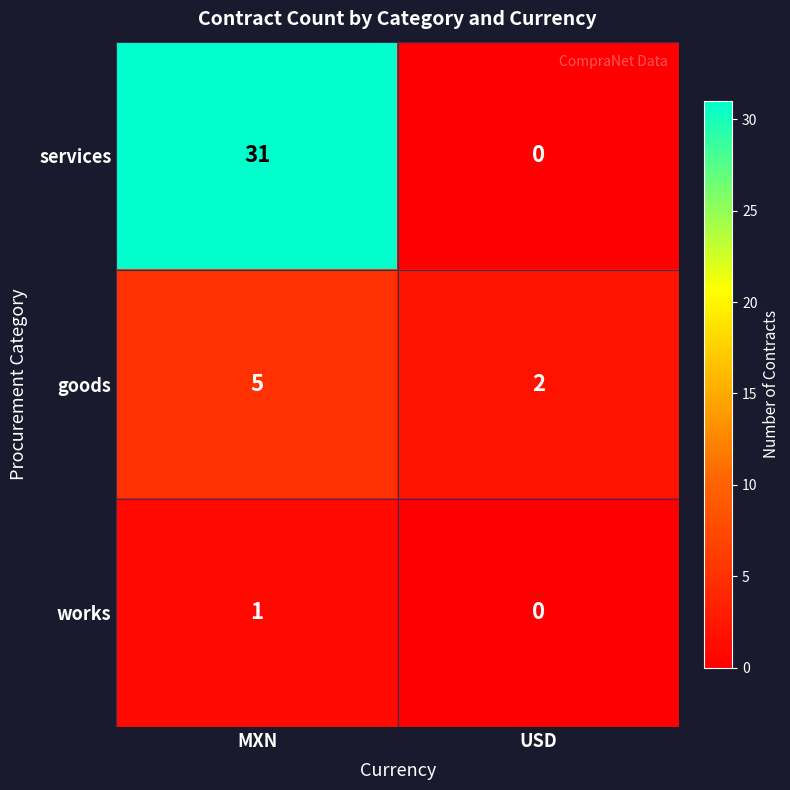

Count the number of categories in the chart.

2